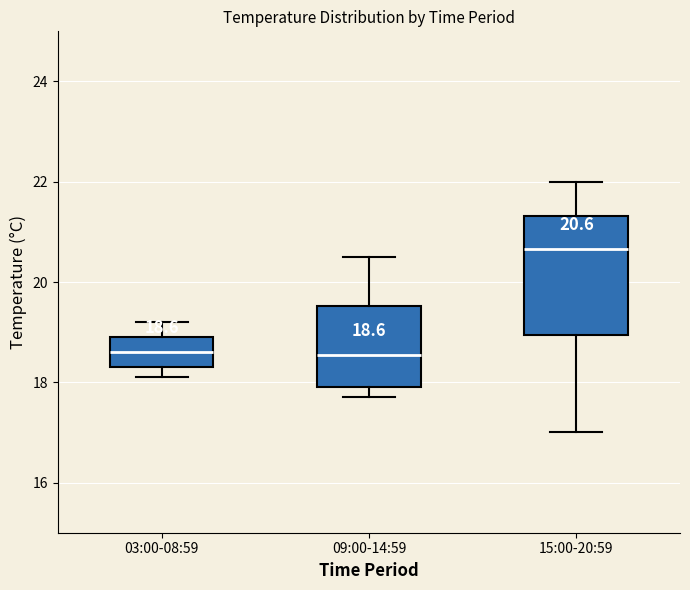

Comparing the boxes themselves (not the whiskers), which one is the tallest?

15:00-20:59